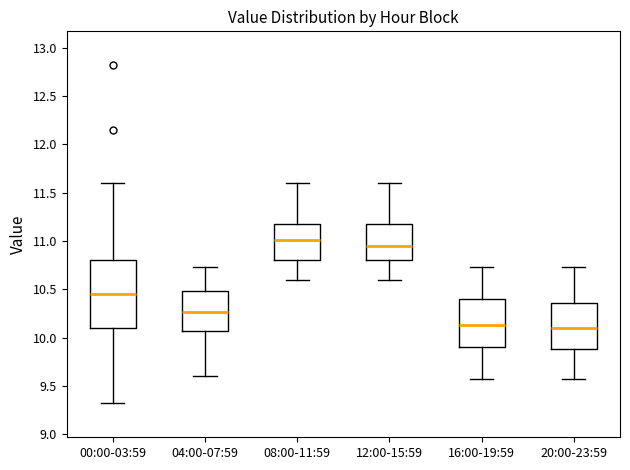

Reading left to right, read every box against the y-axis: the position of its median line, the range the box covers, and the ends of its whiskers. The values are not printed on the chart, so give them approximately, as read against the axis.

00:00-03:59: median 10.45, box 10.10 to 10.80, whiskers 9.30 to 11.60
04:00-07:59: median 10.25, box 10.05 to 10.50, whiskers 9.60 to 10.75
08:00-11:59: median 11.00, box 10.80 to 11.20, whiskers 10.60 to 11.60
12:00-15:59: median 10.95, box 10.80 to 11.20, whiskers 10.60 to 11.60
16:00-19:59: median 10.15, box 9.90 to 10.40, whiskers 9.55 to 10.75
20:00-23:59: median 10.10, box 9.90 to 10.35, whiskers 9.55 to 10.75